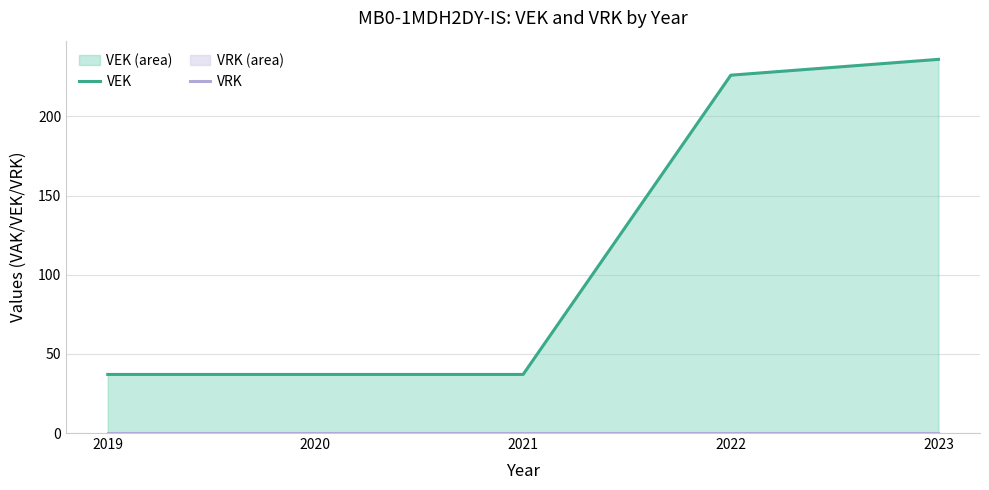

What is the total value across all series at 2019?

37